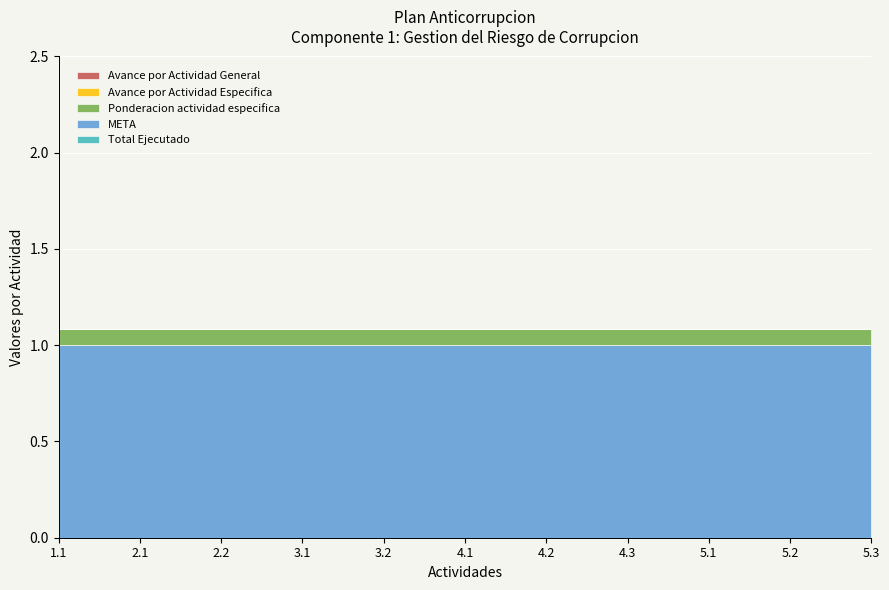

True or false: Ponderacion actividad especifica and META intersect in this chart.

False